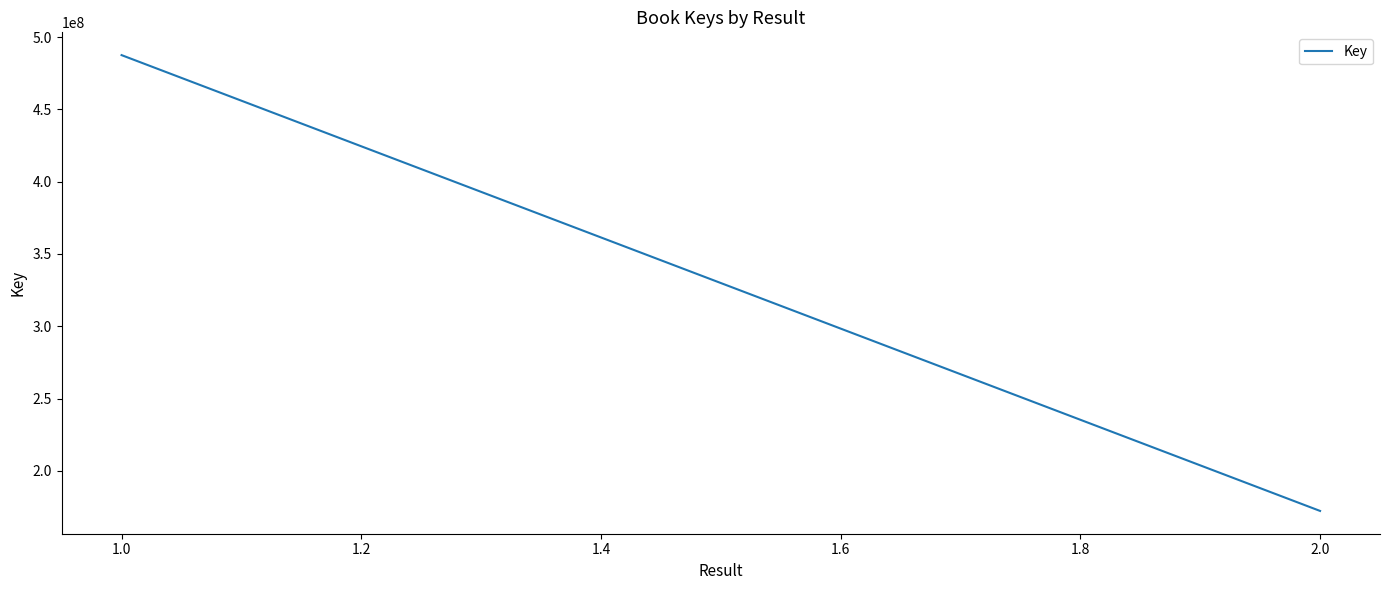

True or false: the data shows 268605476 at 2.0.

False